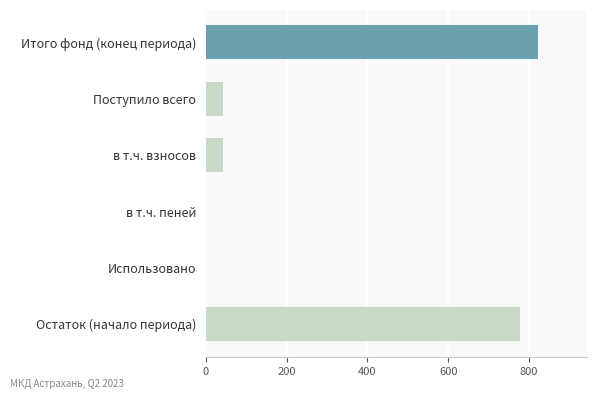

What is the sum of all values?

1685.6